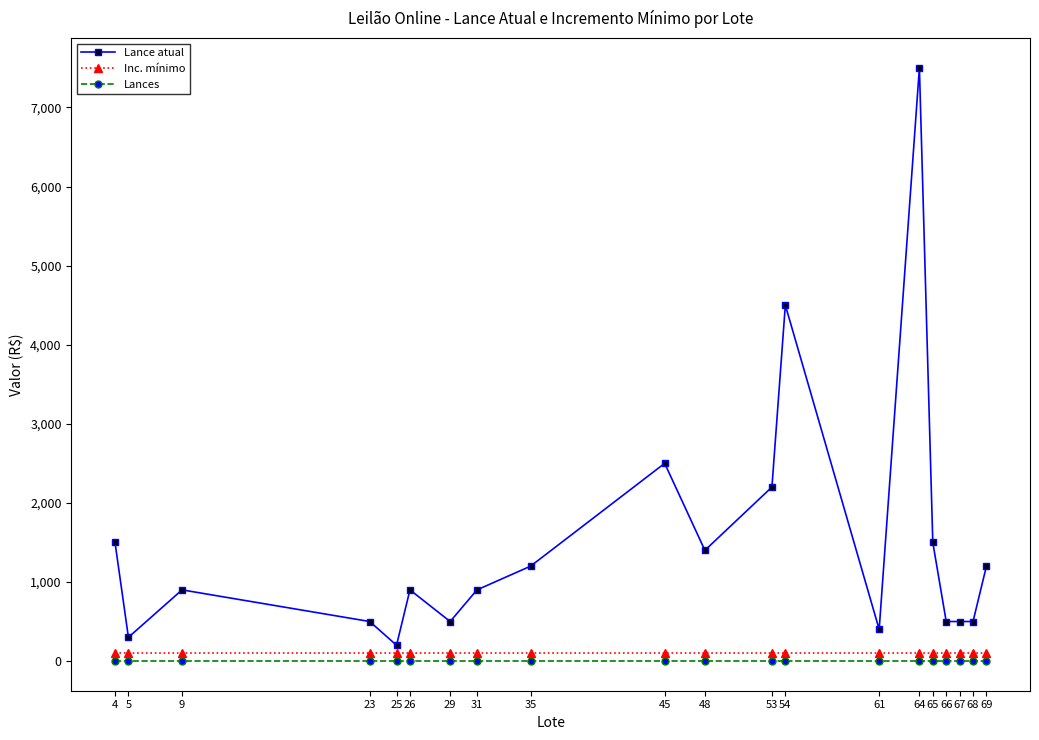

Reading left to right, list all the values displayed in this chart.

Lance atual: 1500	300	900	500	200	900	500	900	1200	2500	1400	2200	4500	400	7500	1500	500	500	500	1200
Inc. mínimo: 100	100	100	100	100	100	100	100	100	100	100	100	100	100	100	100	100	100	100	100
Lances: 0	0	0	0	0	0	0	0	0	0	0	0	0	0	0	0	0	0	0	0